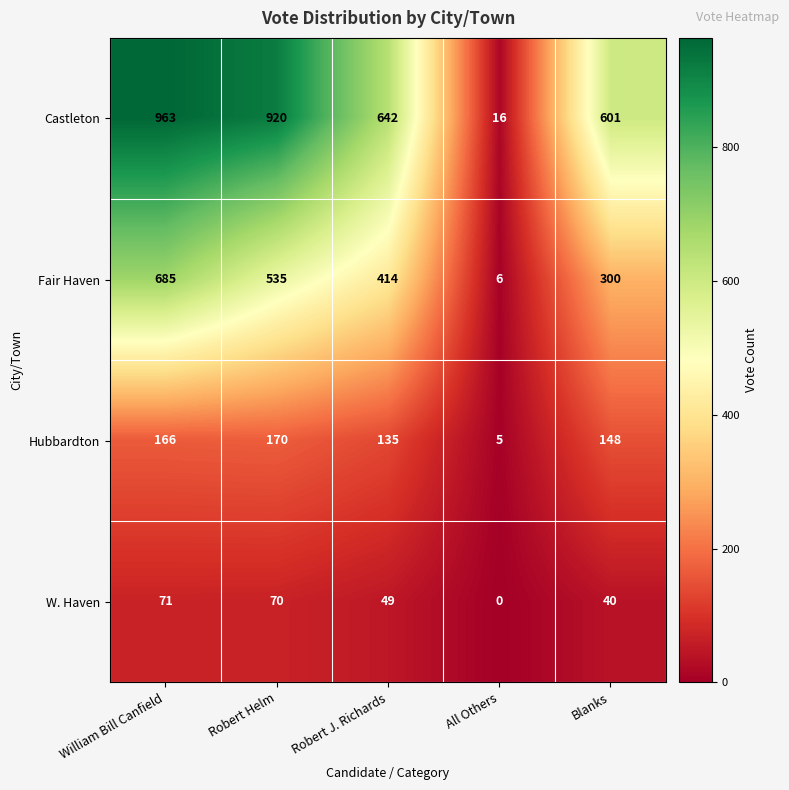

At All Others, list the series in order from largest to smallest.

Castleton, Fair Haven, Hubbardton, W. Haven